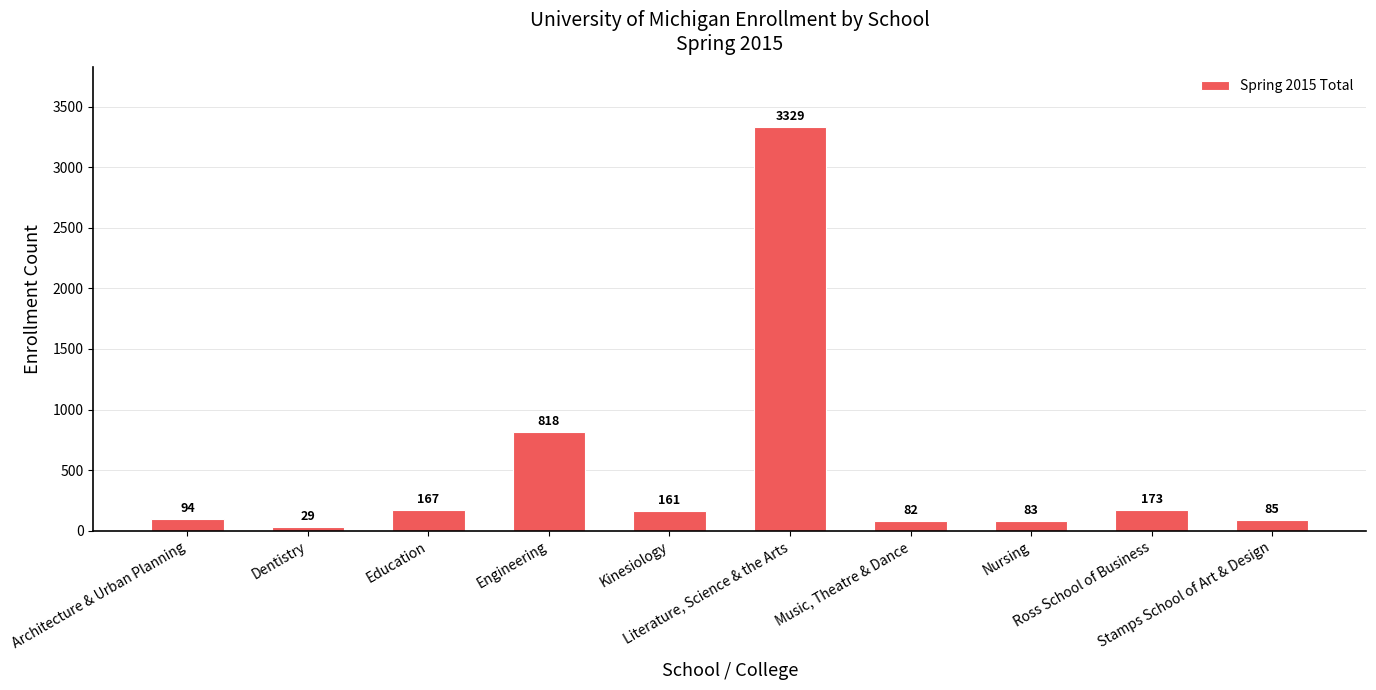

Reading left to right, list all the values displayed in this chart.

94	29	167	818	161	3329	82	83	173	85